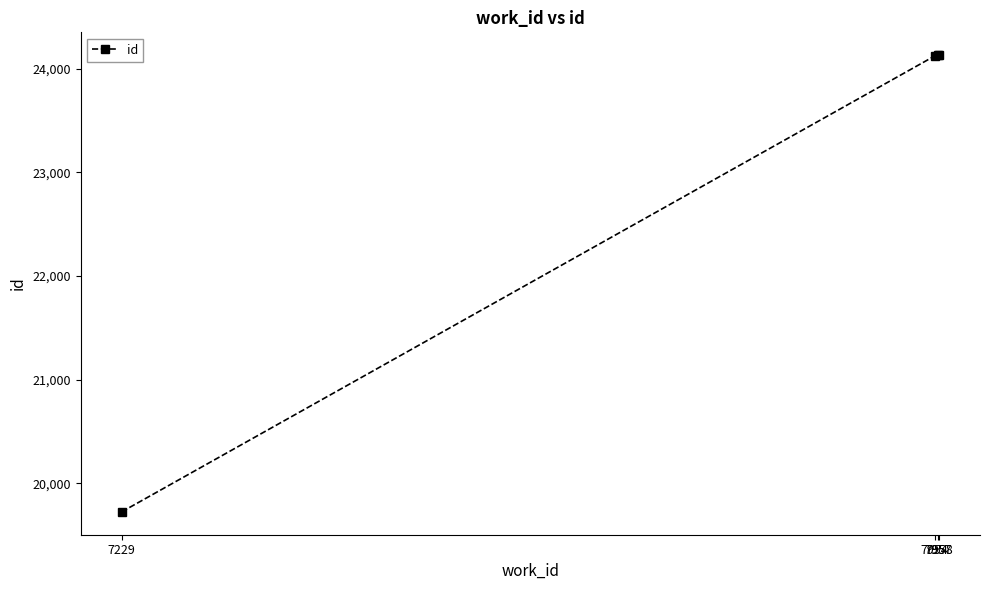

What is the greatest value displayed?

24132